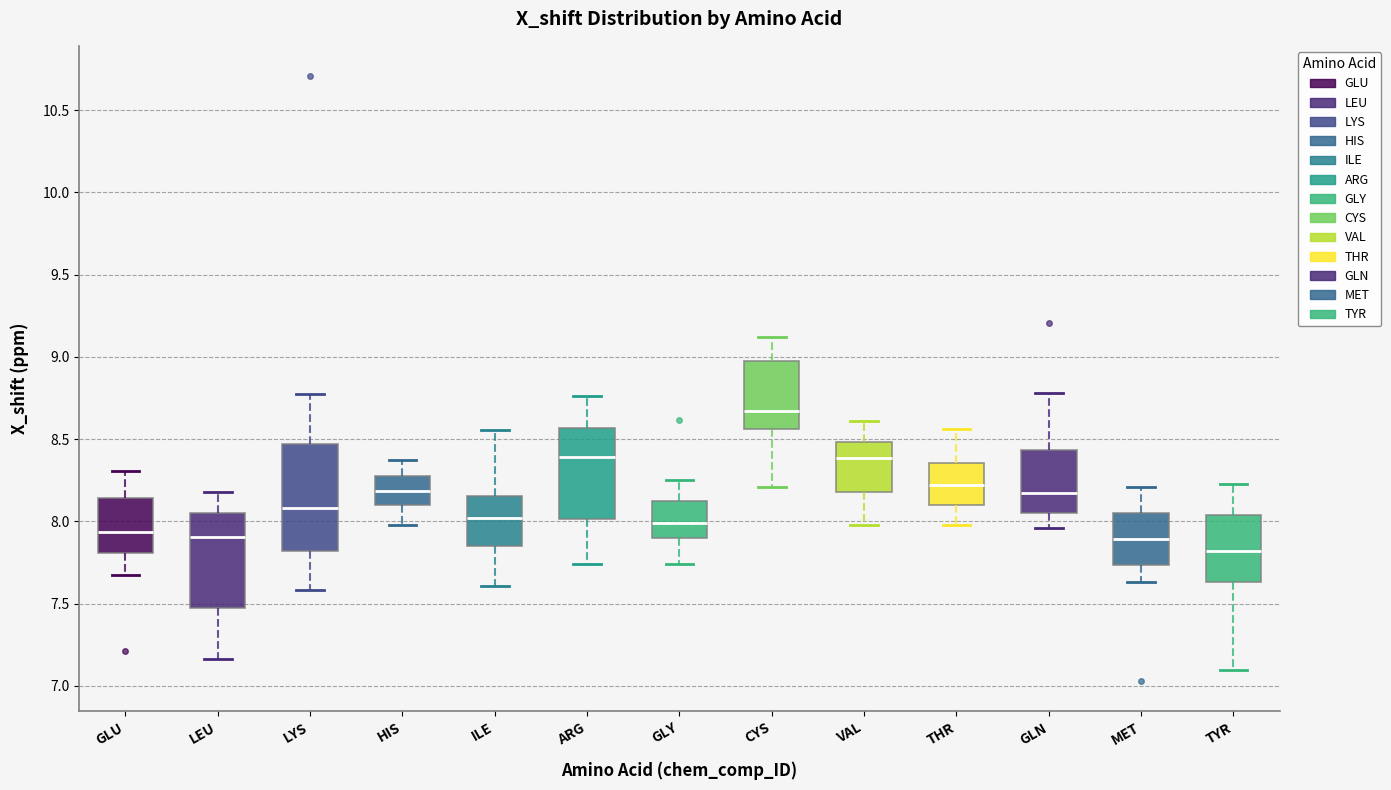

Reading left to right, transcribe this box plot: for each box, give where its median line is, the range the box spans, and where its two whiskers end, as read against the y-axis. The values are not printed on the chart, so give them approximately, as read against the axis.

GLU: median 7.95, box 7.80 to 8.15, whiskers 7.65 to 8.30
LEU: median 7.90, box 7.45 to 8.05, whiskers 7.15 to 8.20
LYS: median 8.10, box 7.80 to 8.45, whiskers 7.60 to 8.80
HIS: median 8.20, box 8.10 to 8.25, whiskers 8.00 to 8.40
ILE: median 8.00, box 7.85 to 8.15, whiskers 7.60 to 8.55
ARG: median 8.40, box 8.00 to 8.55, whiskers 7.75 to 8.75
GLY: median 8.00, box 7.90 to 8.10, whiskers 7.75 to 8.25
CYS: median 8.65, box 8.55 to 9.00, whiskers 8.20 to 9.10
VAL: median 8.40, box 8.20 to 8.50, whiskers 8.00 to 8.60
THR: median 8.20, box 8.10 to 8.35, whiskers 8.00 to 8.55
GLN: median 8.20, box 8.05 to 8.45, whiskers 7.95 to 8.80
MET: median 7.90, box 7.75 to 8.05, whiskers 7.65 to 8.20
TYR: median 7.80, box 7.65 to 8.05, whiskers 7.10 to 8.25